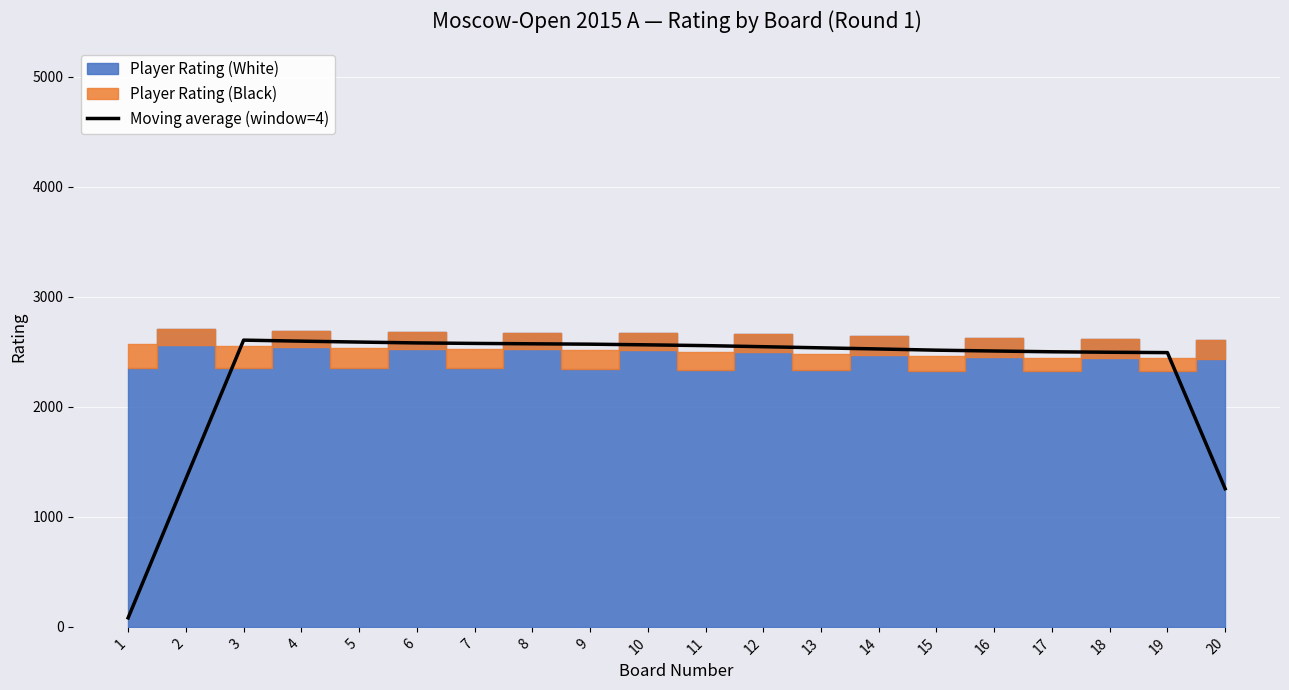

What is the ratio of the value at 3 to the value at 11?

1.0